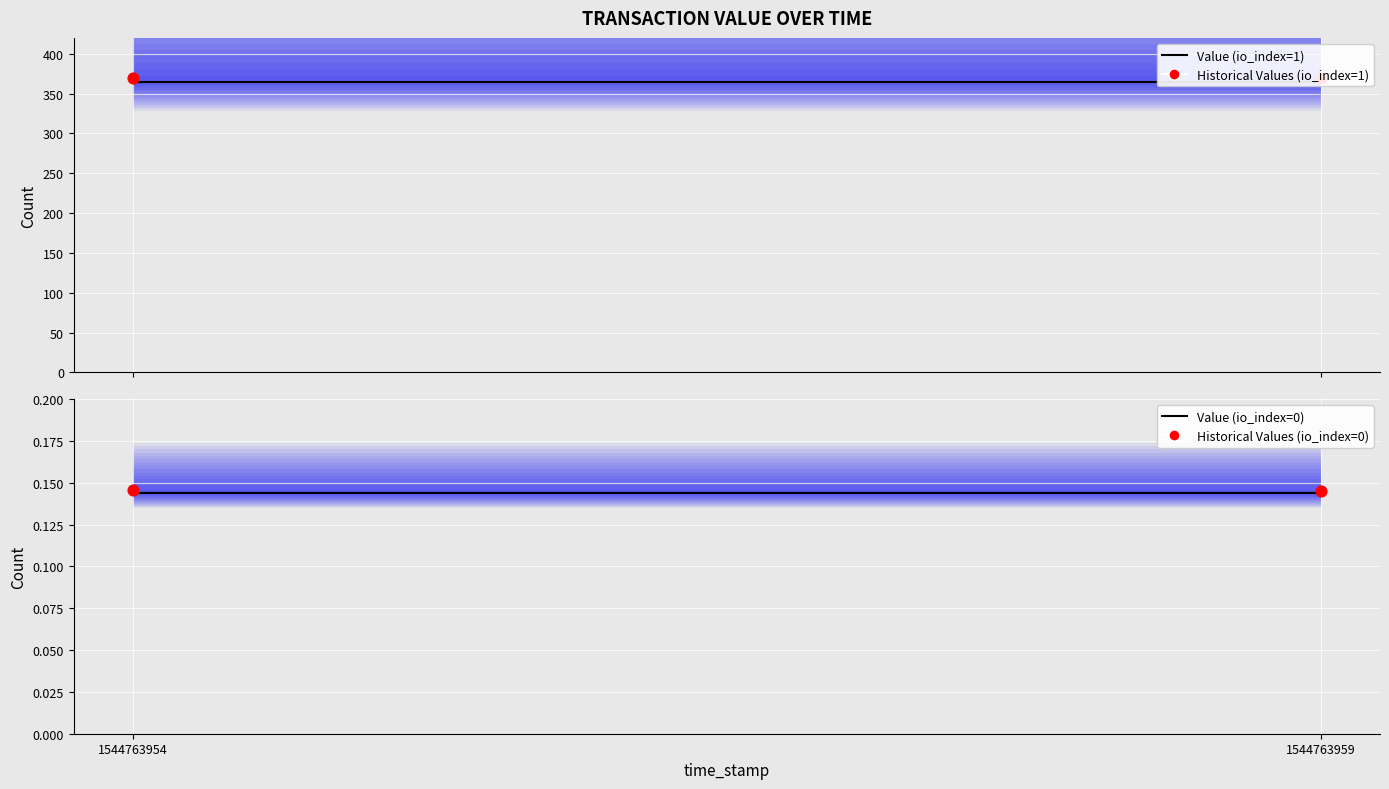

Which series reaches the minimum Y coordinate?

Value (io_index=0)